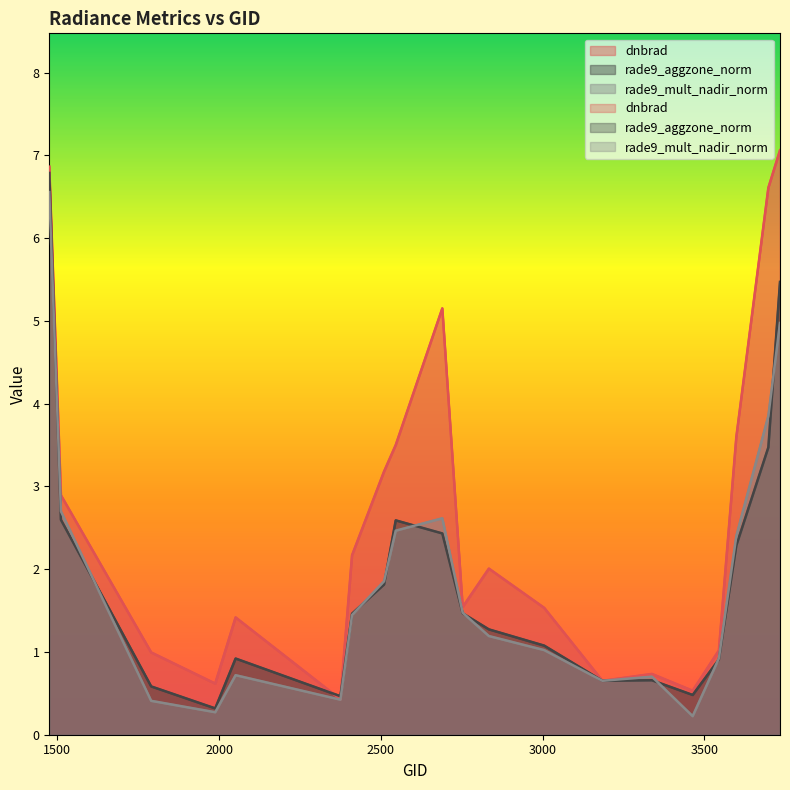

Which category has the highest value in the rade9_mult_nadir_norm series?

1475